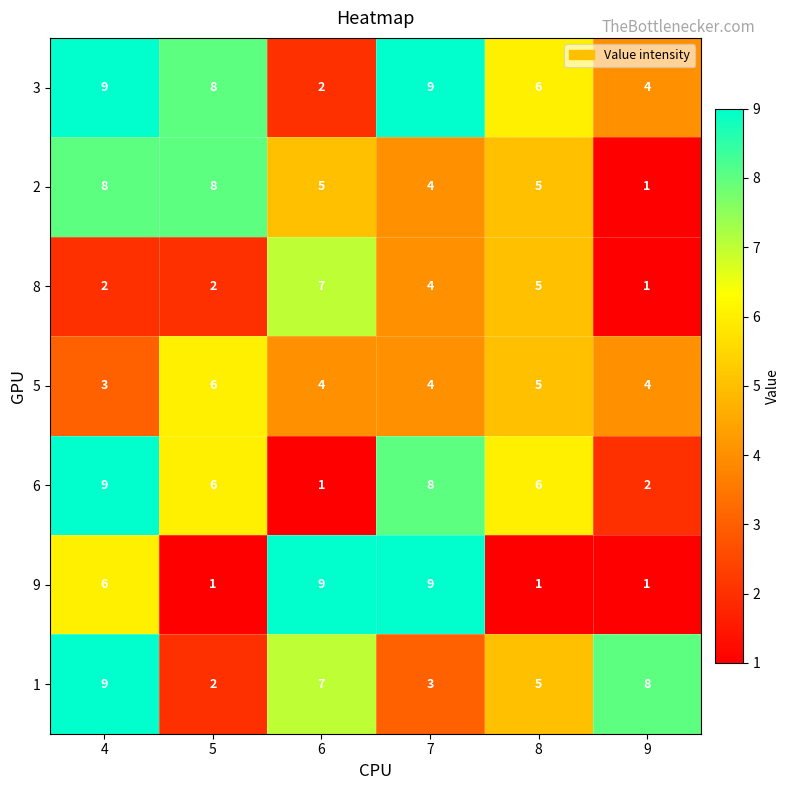

What is the maximum value shown in the chart?

9